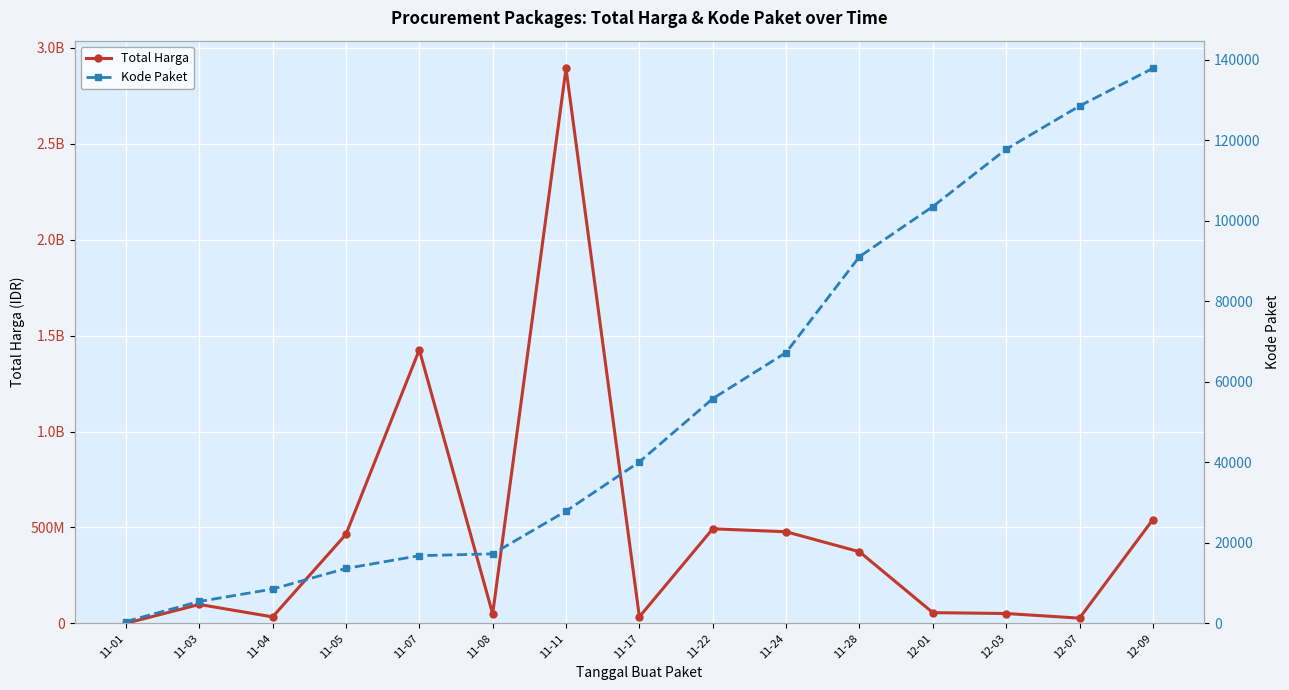

What is the difference between the maximum and minimum values in the Kode Paket series?

137412